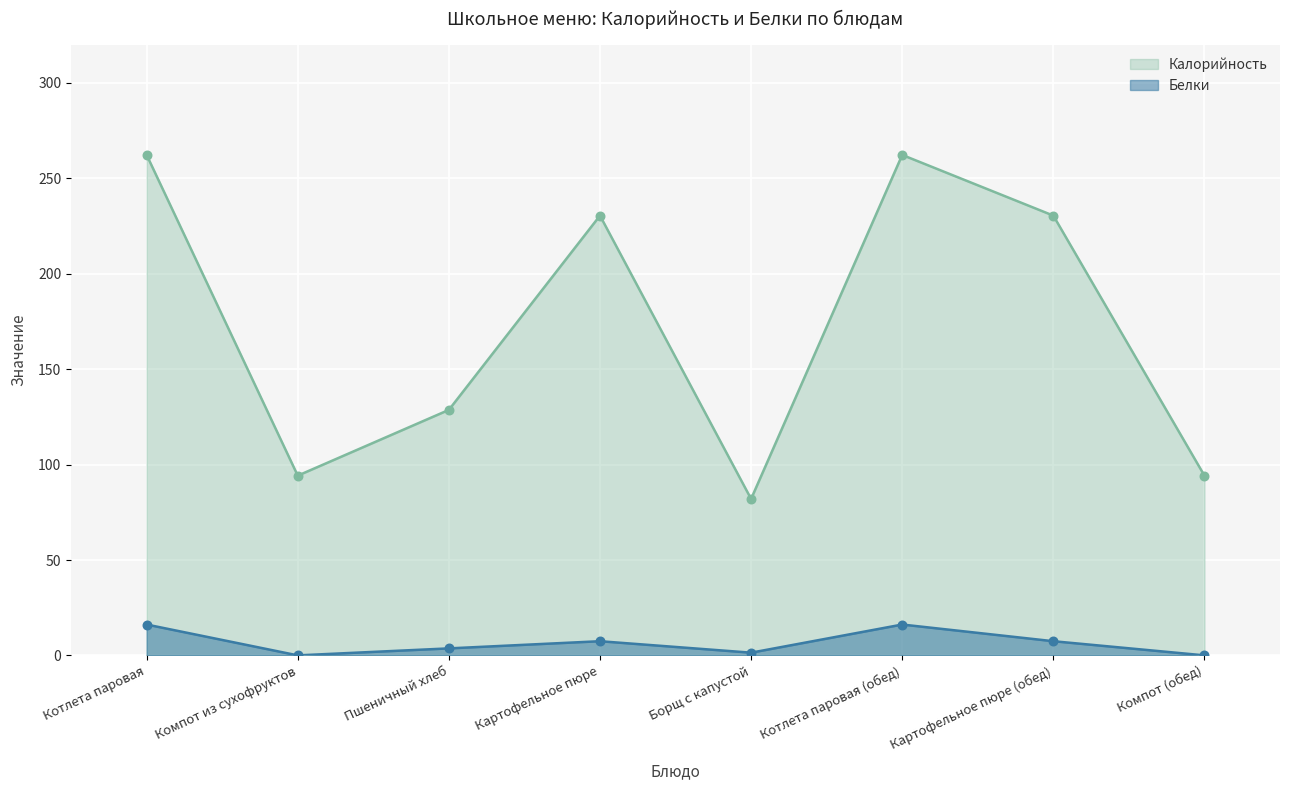

Which series contains the highest Y value?

Калорийность